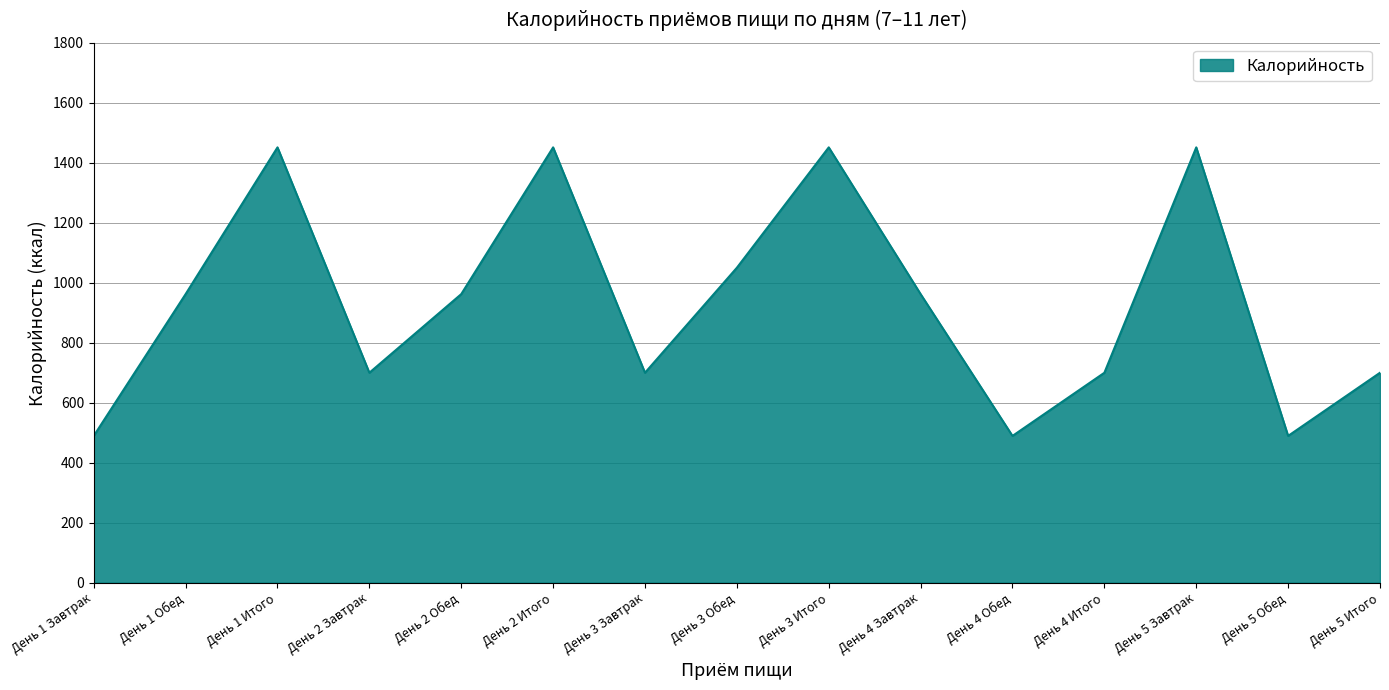

Is it true that the value at День 4 Обед is 489.3?

True